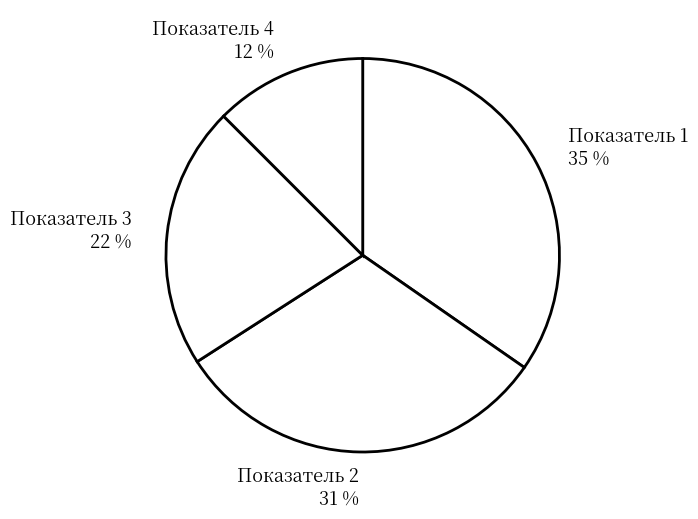

What is the smallest slice in the pie chart?

Показатель 4 12 %